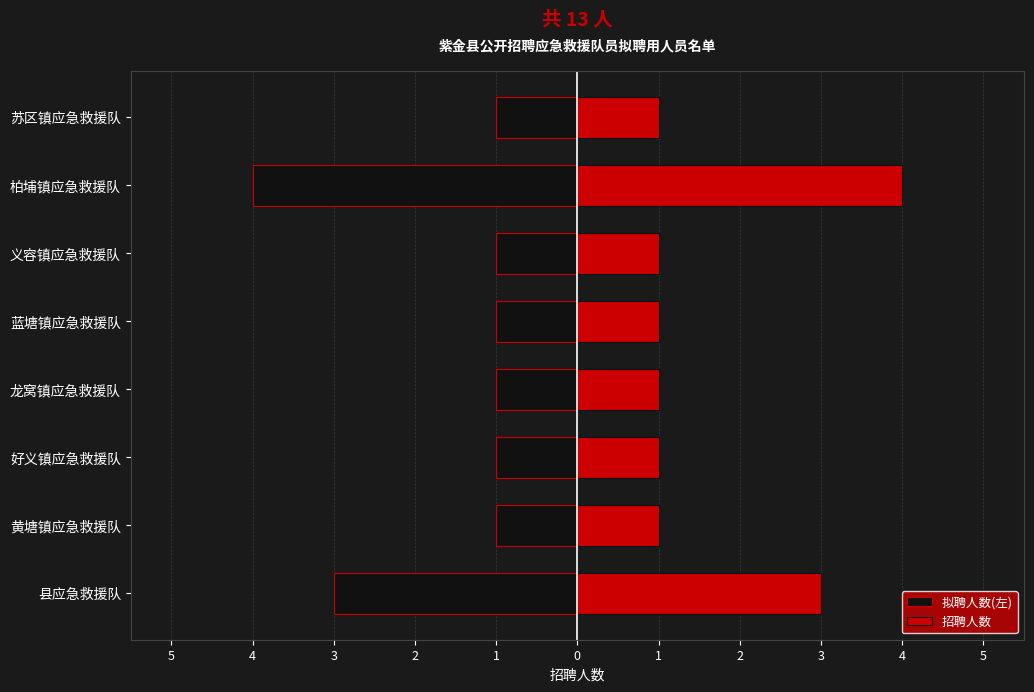

Is the value of 拟聘人数(左) at 柏埔镇应急救援队 greater than the value of 招聘人数 at 黄塘镇应急救援队?

No